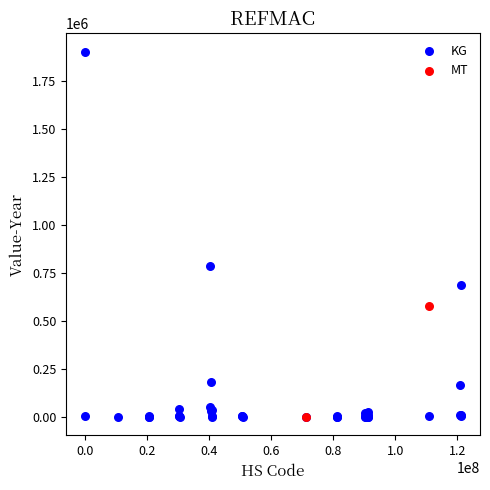

What are all the series names shown in the legend?

KG, MT